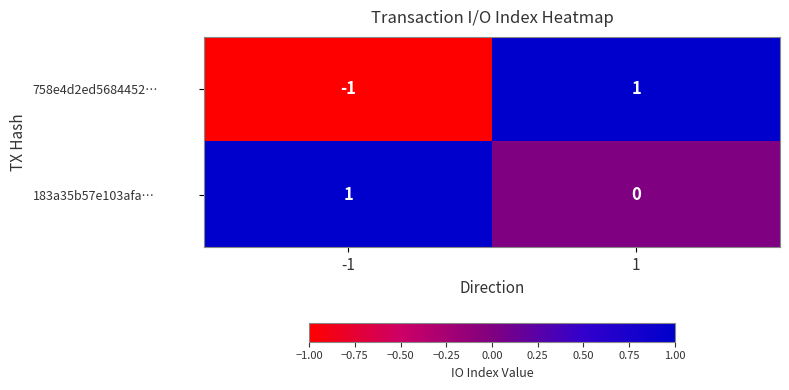

Between -1 and 1, which series saw the biggest shift?

758e4d2ed5684452…